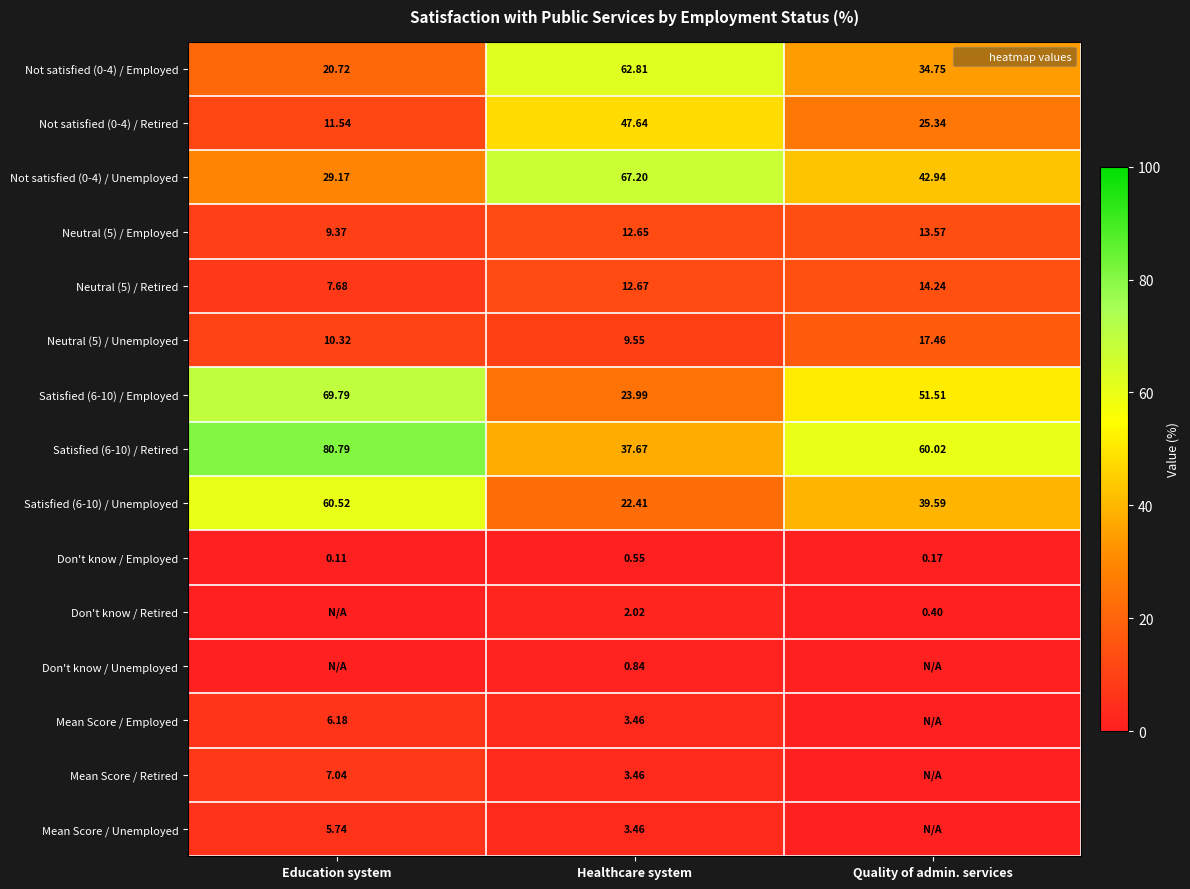

The Don't know / Employed series shows 0.2 at Quality of admin. services. True or false?

True